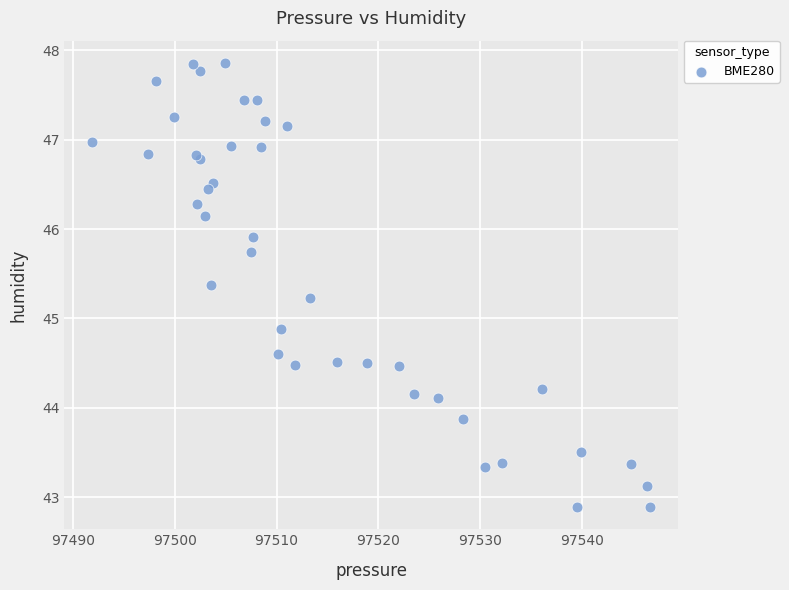

What Y value in the scatter plot is closest to 45?

44.9